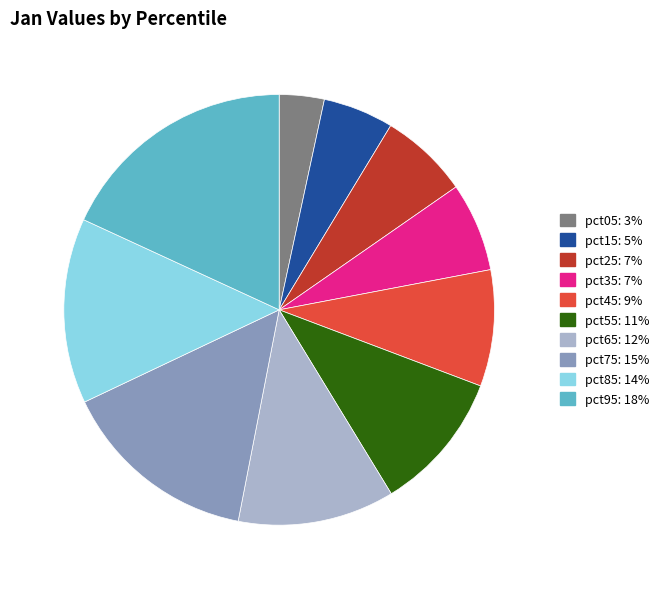

How many slices are in this pie chart?

10